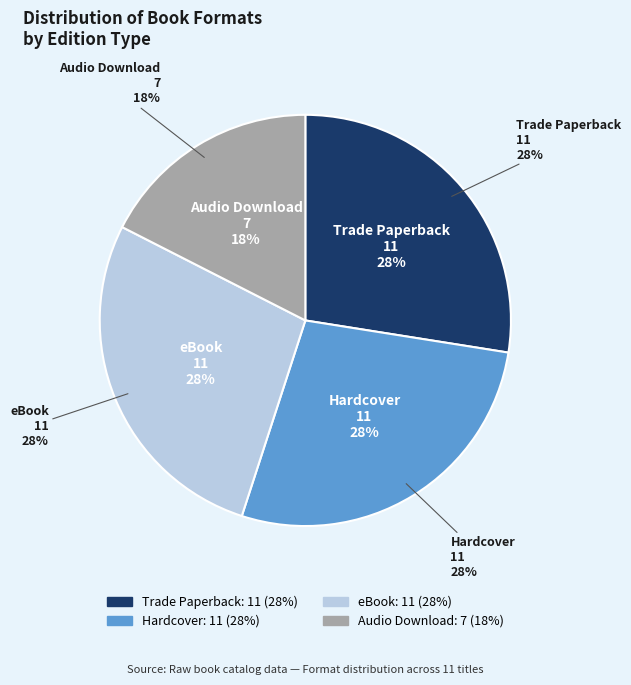

Does Audio Download represent more than half of the total?

No